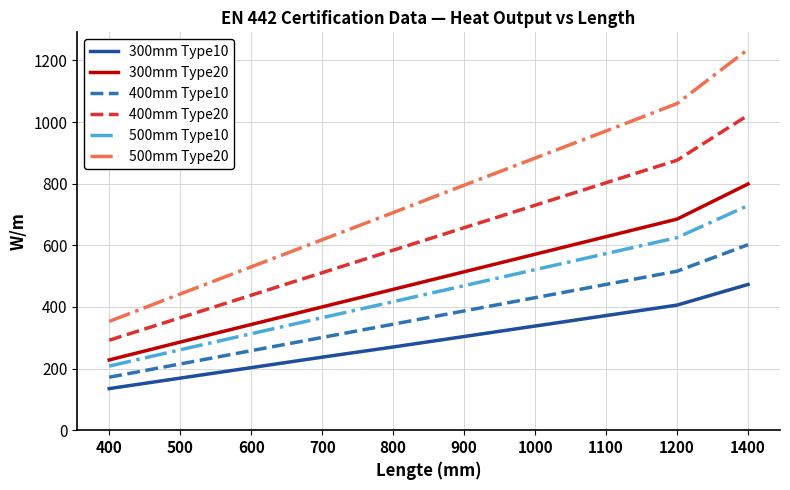

At 500, list the series in order from smallest to largest.

300mm Type10, 400mm Type10, 500mm Type10, 300mm Type20, 400mm Type20, 500mm Type20